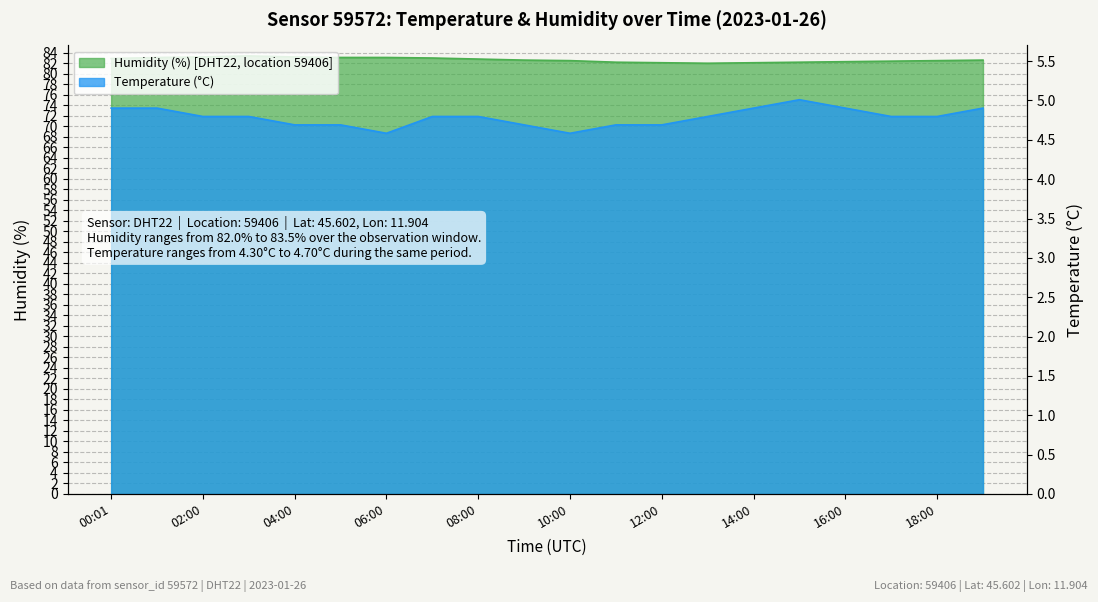

At how many categories does at least one series exceed 74?

20